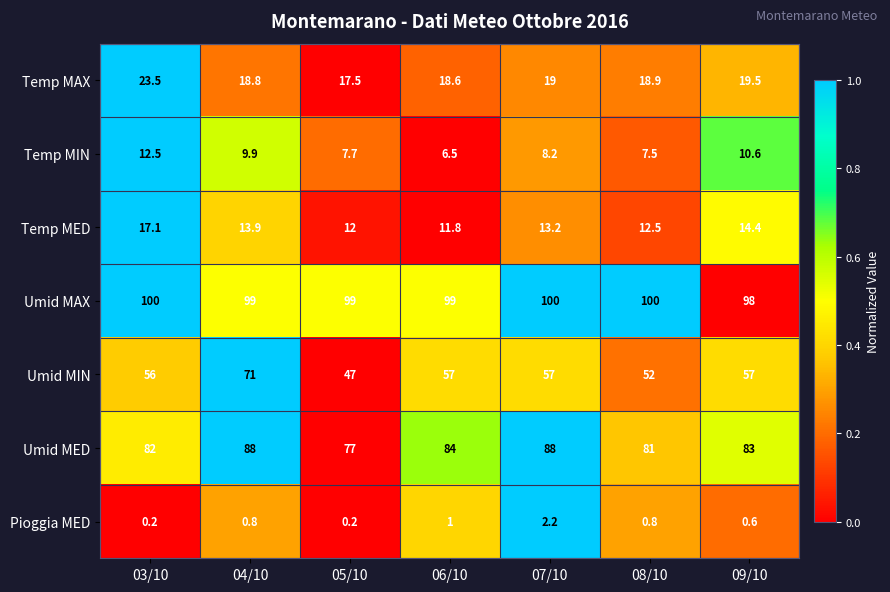

What is the difference between the maximum and second lowest values in the Temp MAX series?

4.9